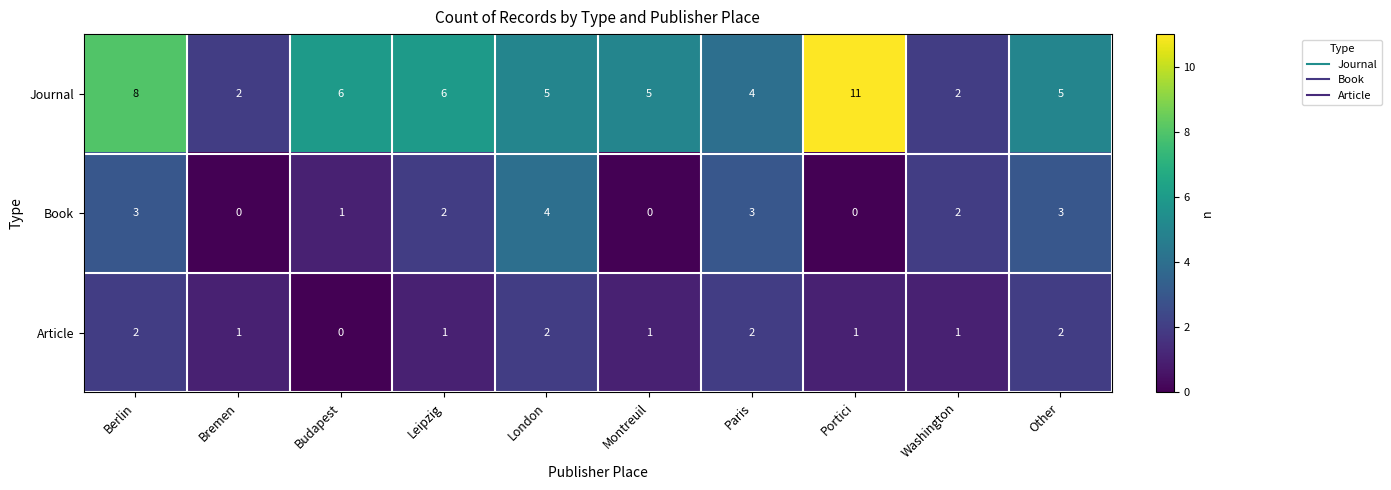

Which series has the largest total across all categories?

Journal